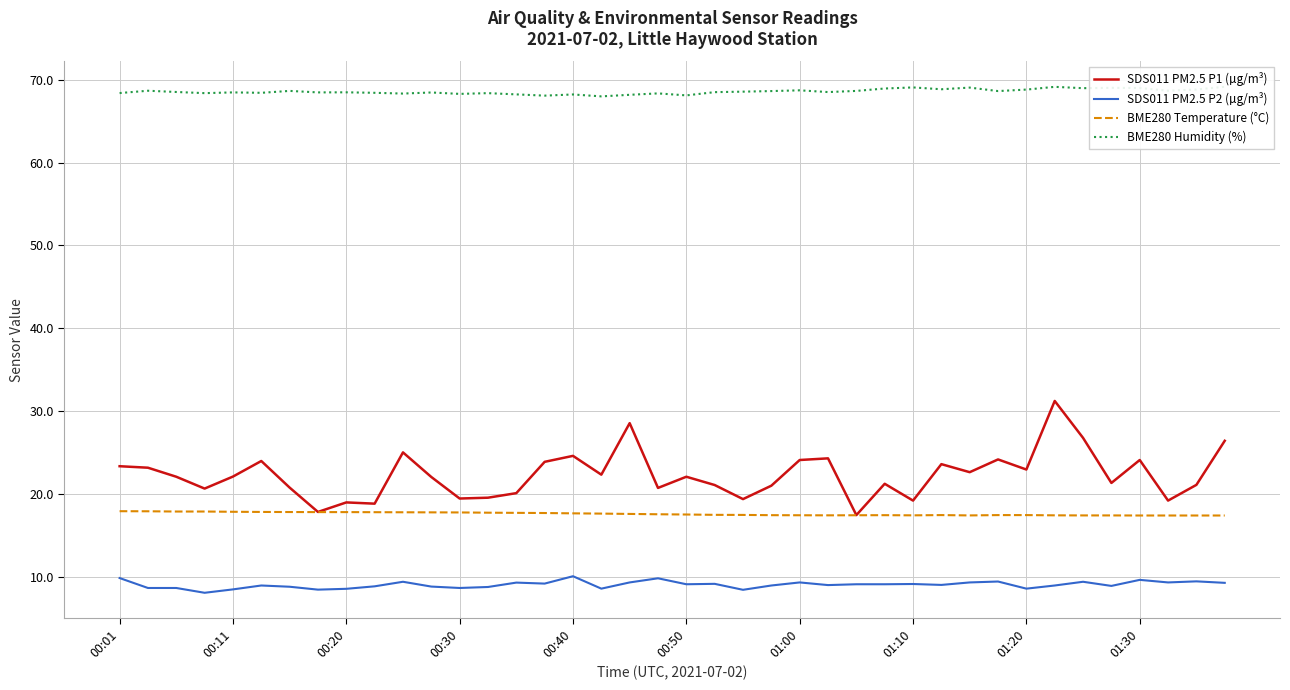

True or false: BME280 Temperature (°C) and SDS011 PM2.5 P2 (µg/m³) cross at least once.

False